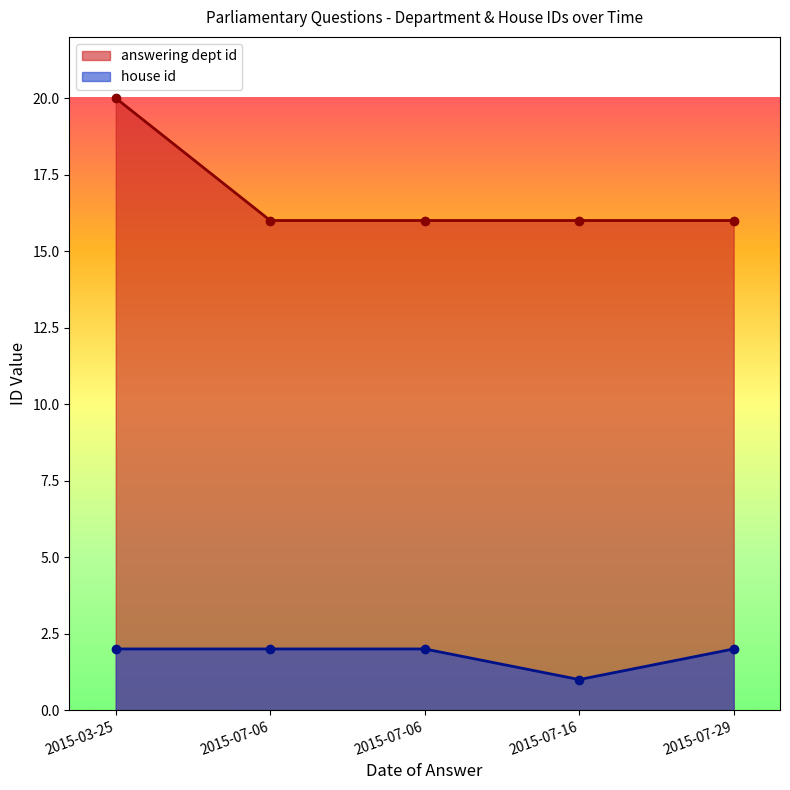

True or false: house id and answering dept id cross at least once.

False